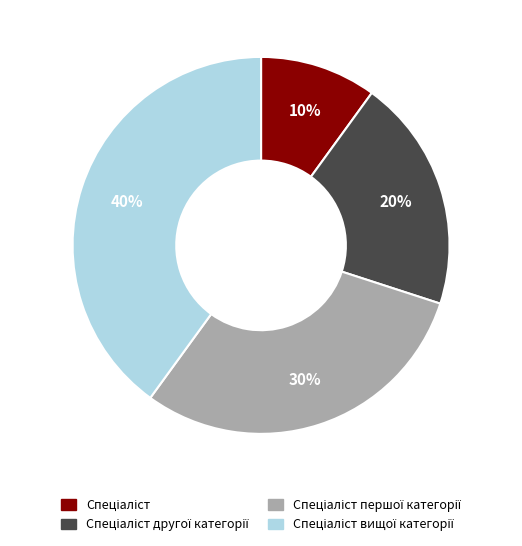

Does any single category account for the majority?

No